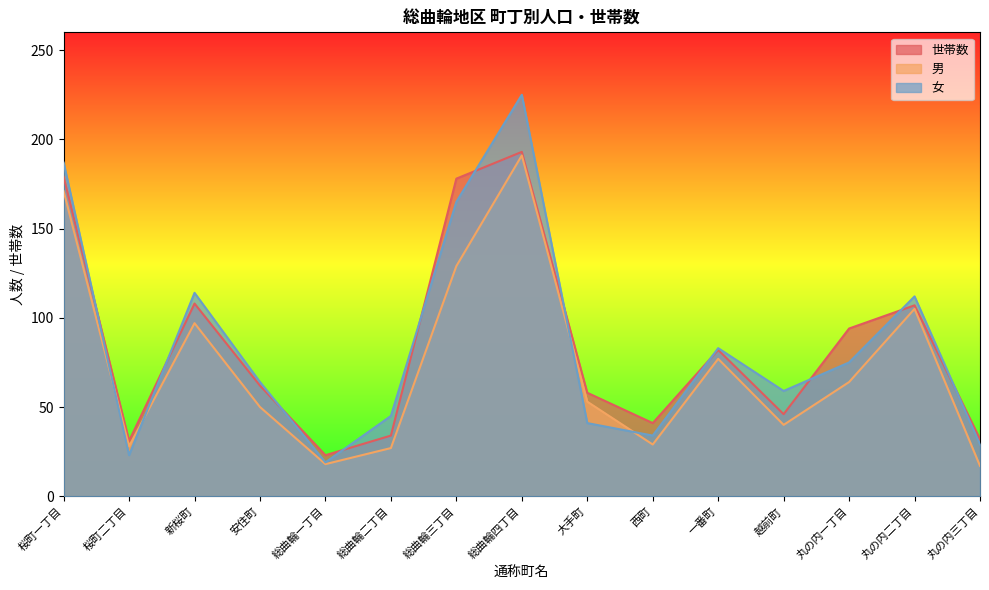

How many intersections are there between 女 and 世帯数?

11